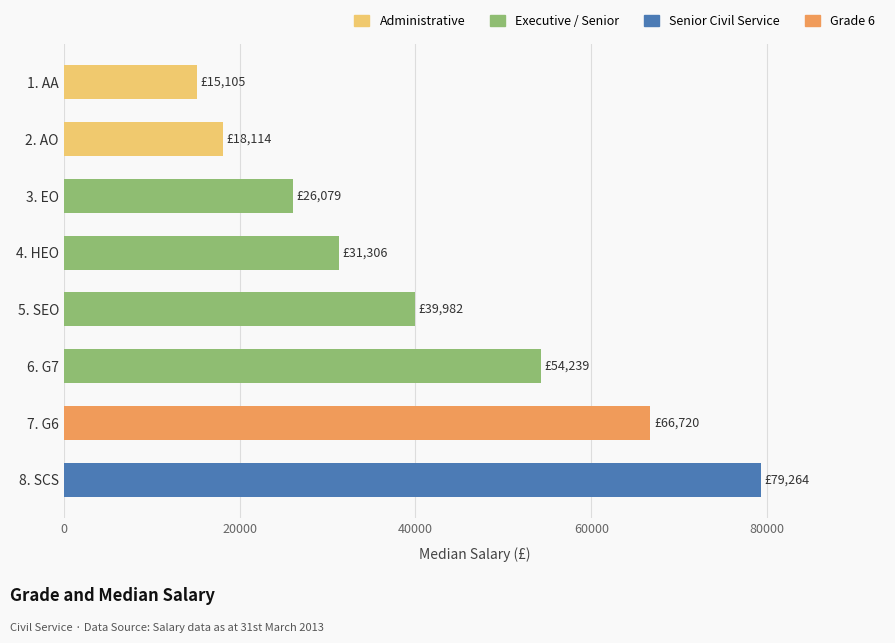

Reading bottom to top, list all the values displayed in this chart.

8. SCS=79264	7. G6=66720	6. G7=54239	5. SEO=39982	4. HEO=31306	3. EO=26079	2. AO=18114	1. AA=15105